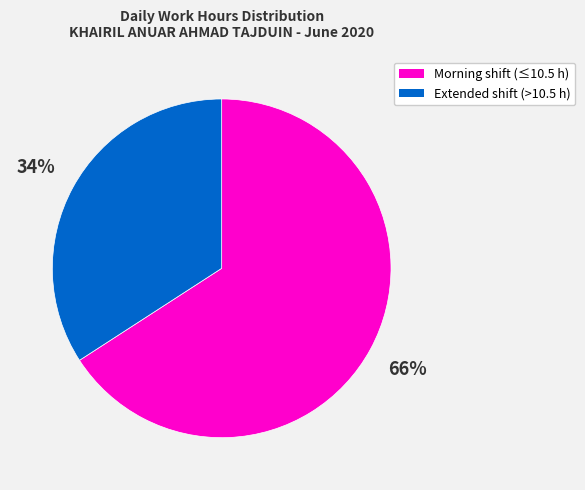

Is there a majority slice in this chart?

Yes